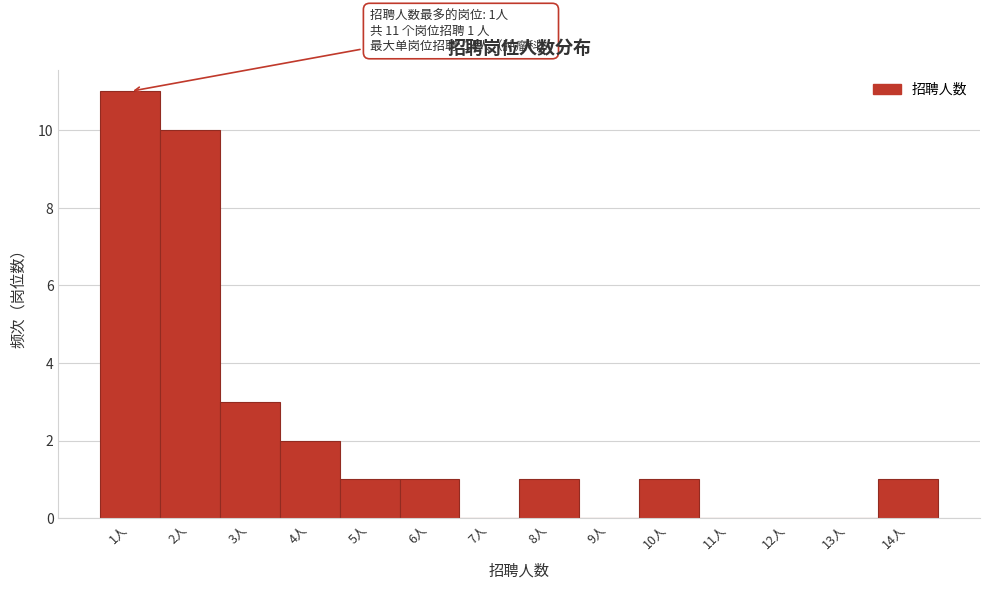

Over which range of the x-axis is the bar tallest?

0.5 to 1.5